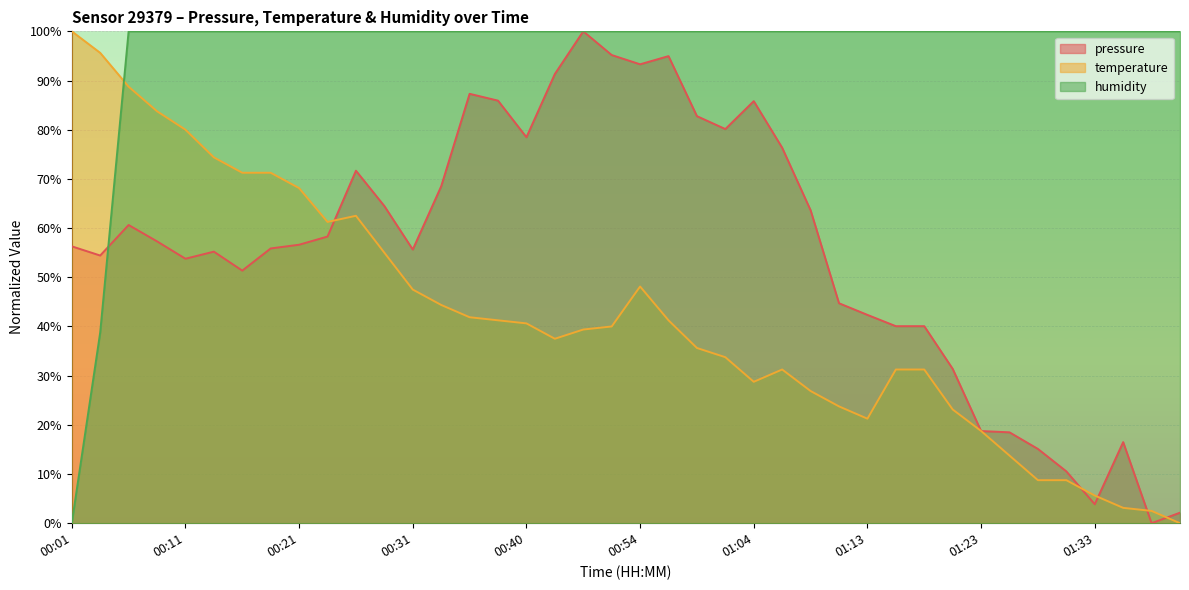

What is the total value across all series at 00:38?

227.2